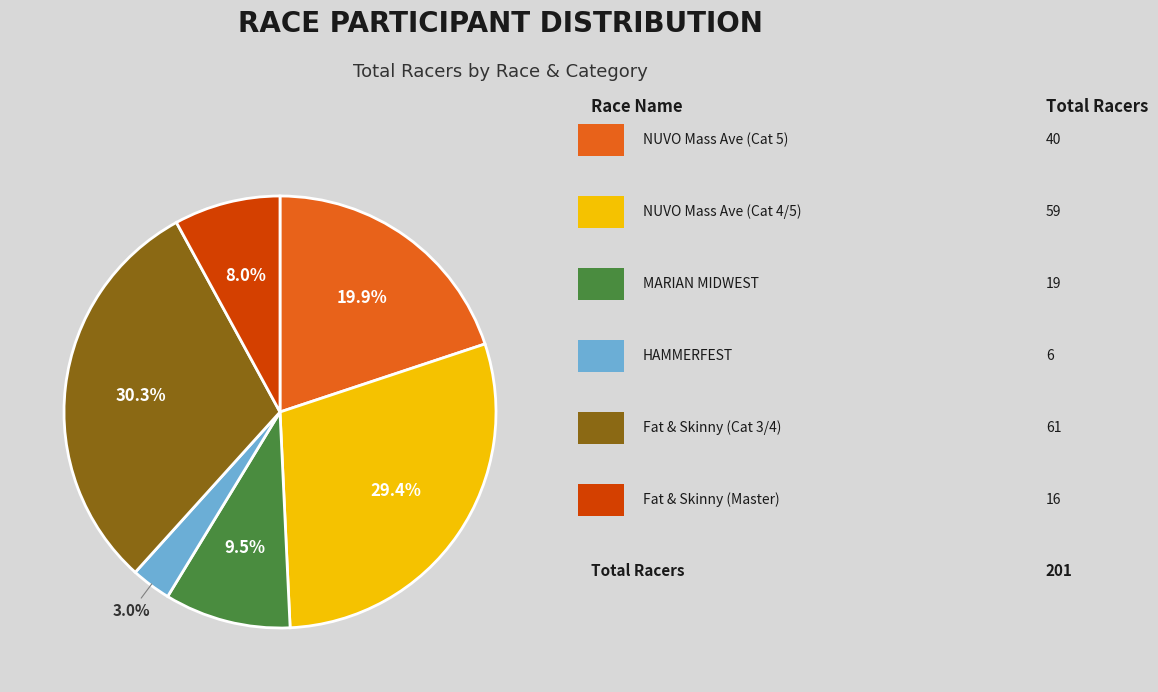

Is there a majority slice in this chart?

No